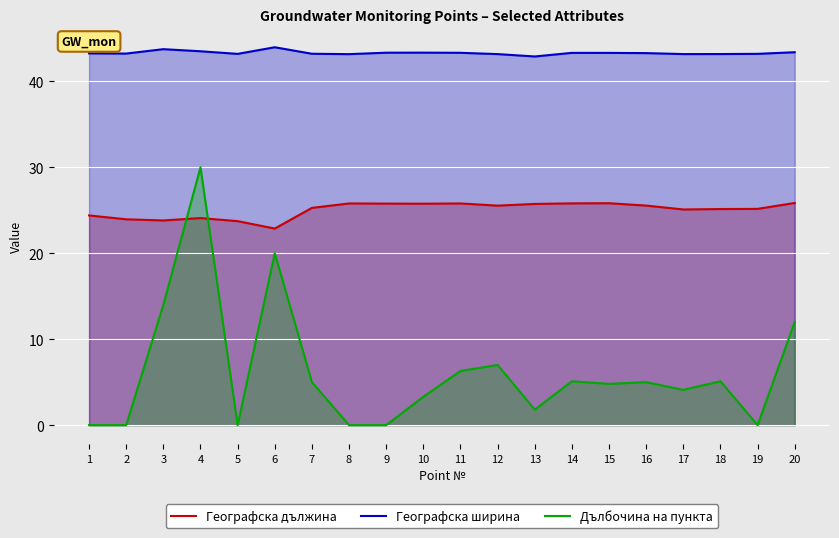

Which label corresponds to the smallest value in the chart?

1